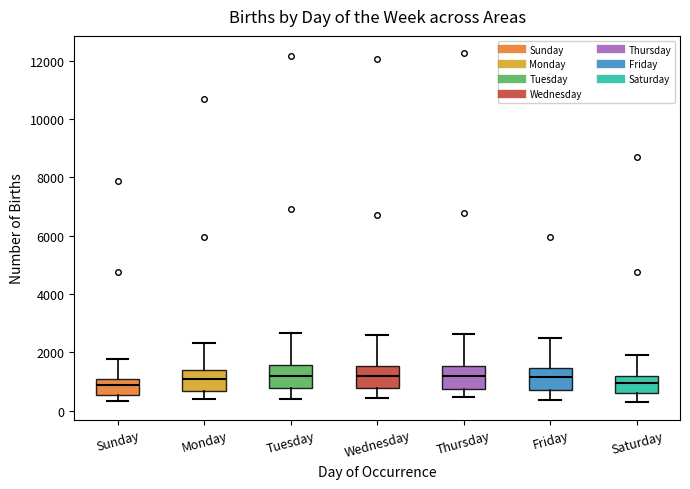

Reading left to right, transcribe this box plot: for each box, give where its median line is, the range the box spans, and where its two whiskers end, as read against the y-axis. The values are not printed on the chart, so give them approximately, as read against the axis.

Sunday: median 800, box 600 to 1000, whiskers 400 to 1800
Monday: median 1000, box 600 to 1400, whiskers 400 to 2400
Tuesday: median 1200, box 800 to 1600, whiskers 400 to 2600
Wednesday: median 1200, box 800 to 1600, whiskers 400 to 2600
Thursday: median 1200, box 800 to 1600, whiskers 400 to 2600
Friday: median 1200, box 800 to 1400, whiskers 400 to 2400
Saturday: median 1000, box 600 to 1200, whiskers 200 to 2000